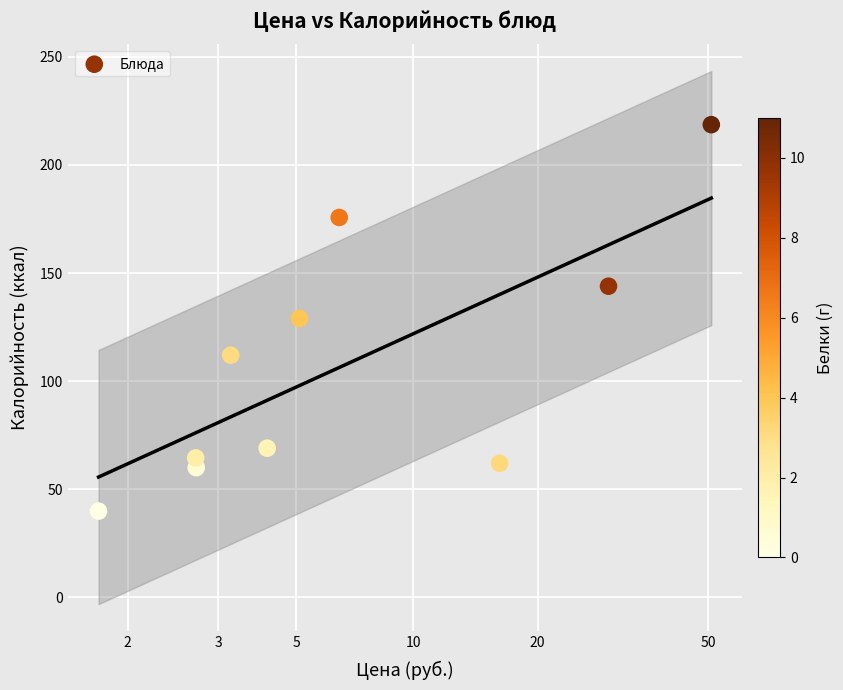

What is the average X value?

0.9